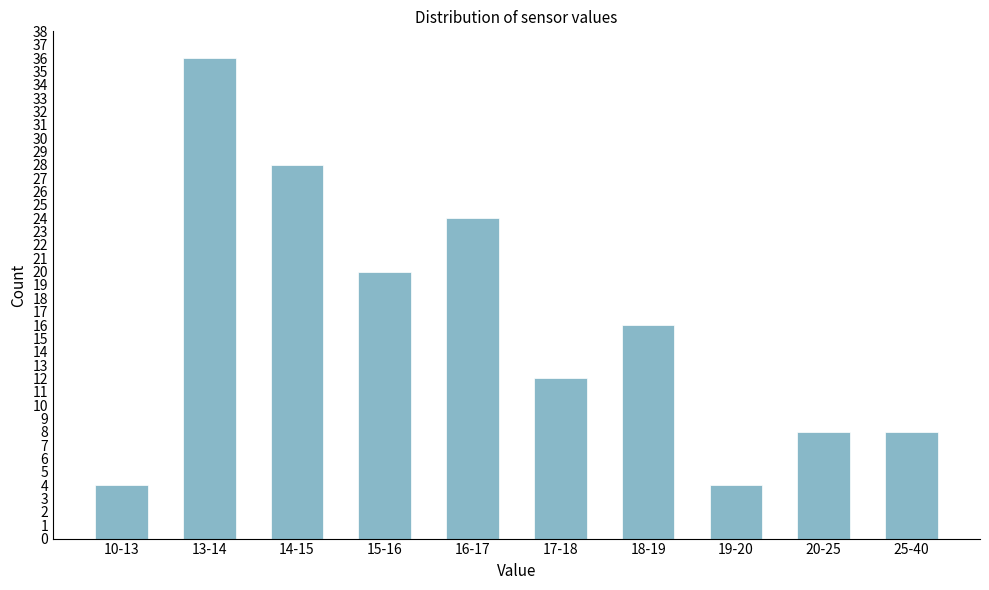

Reading left to right, transcribe all the data shown in this chart.

10-13=4	13-14=36	14-15=28	15-16=20	16-17=24	17-18=12	18-19=16	19-20=4	20-25=8	25-40=8